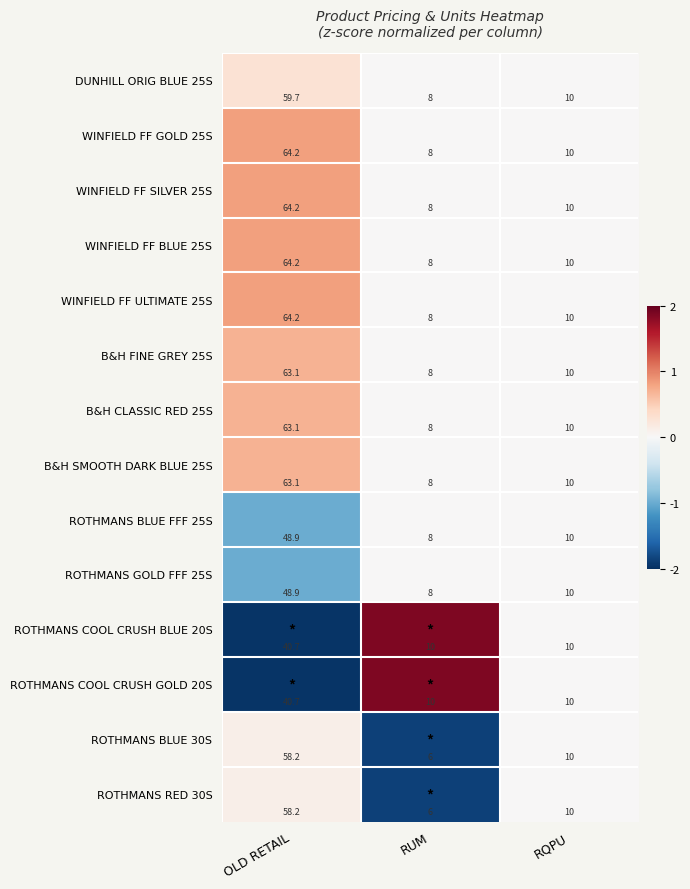

Rank the categories by WINFIELD FF ULTIMATE 25S value from highest to lowest.

OLD RETAIL, RQPU, RUM